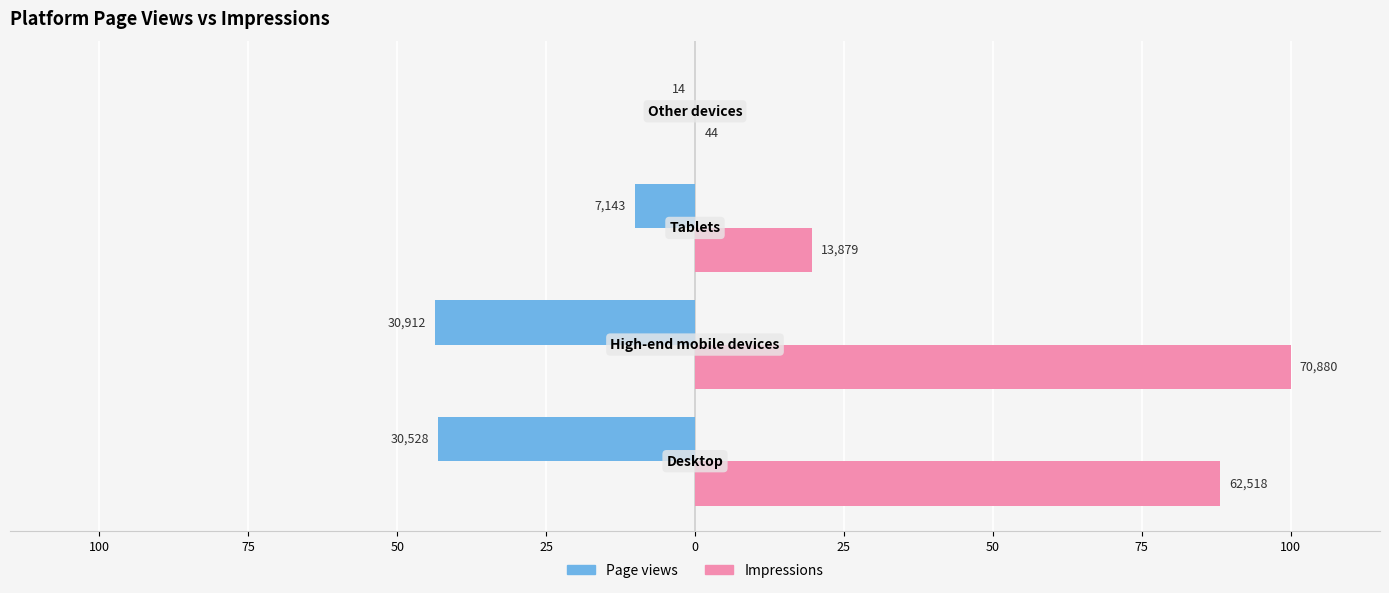

At how many categories does at least one series exceed 4?

3